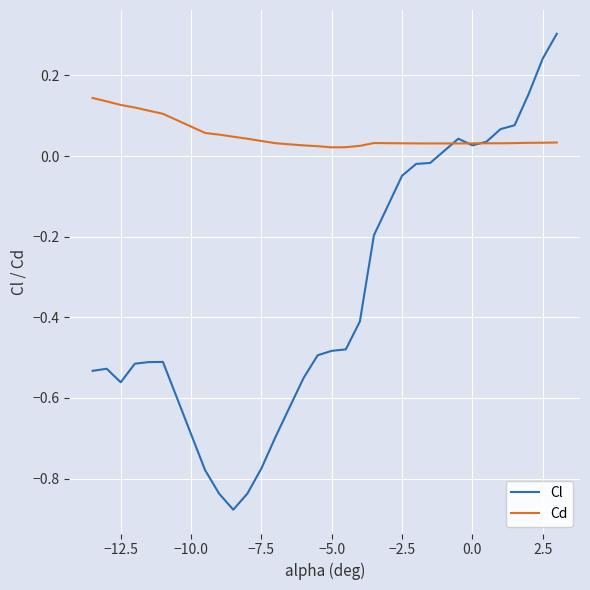

Which series has the largest range (max minus min)?

Cl